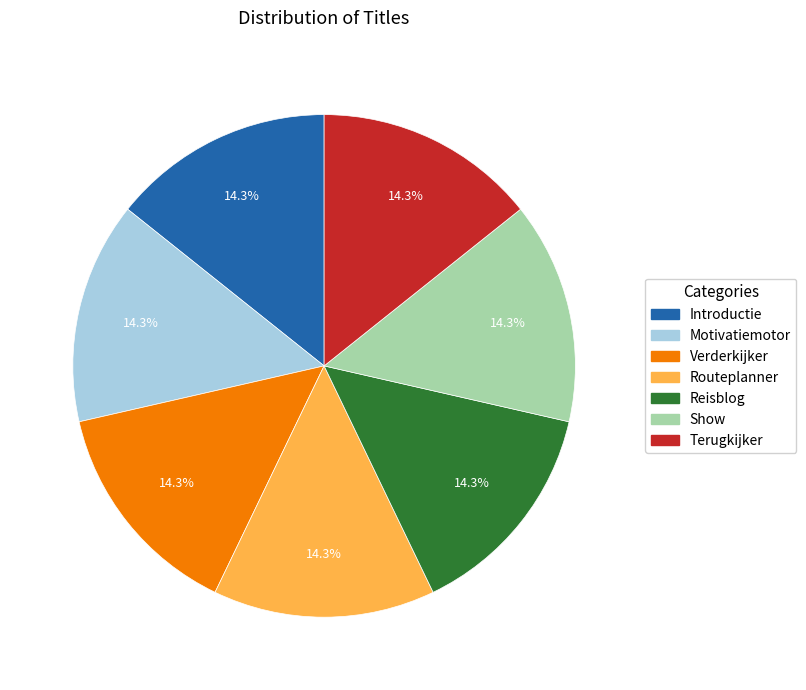

What percentage is the Motivatiemotor slice, to the nearest percent?

14%